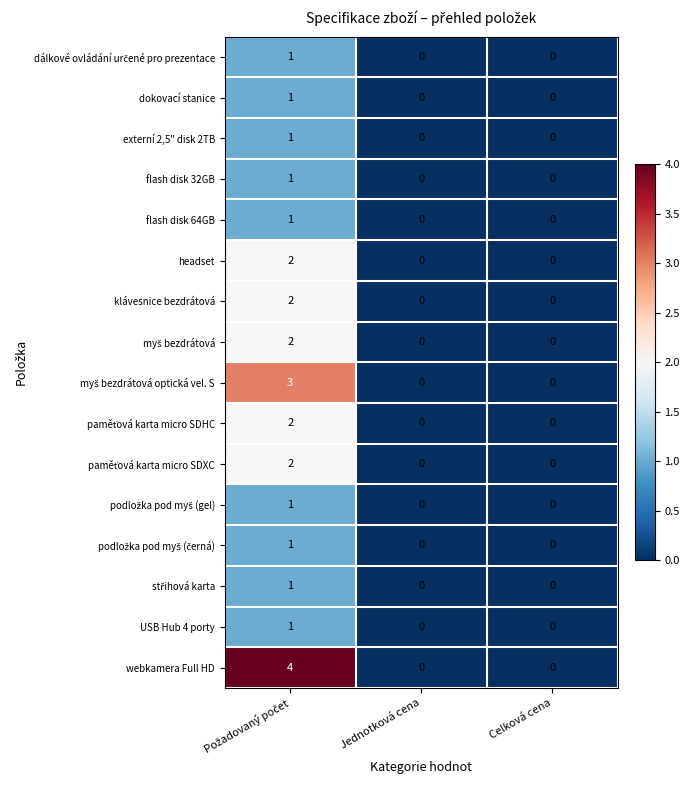

What is the greatest value displayed?

4